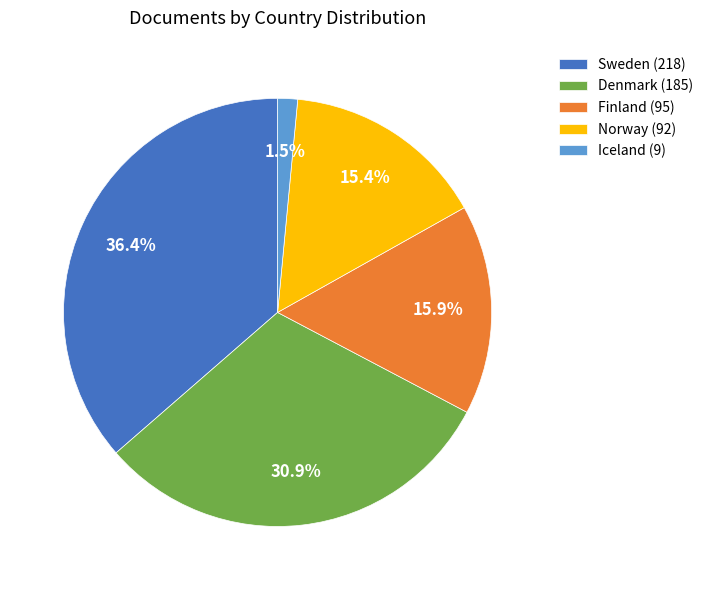

How many slices are in this pie chart?

5